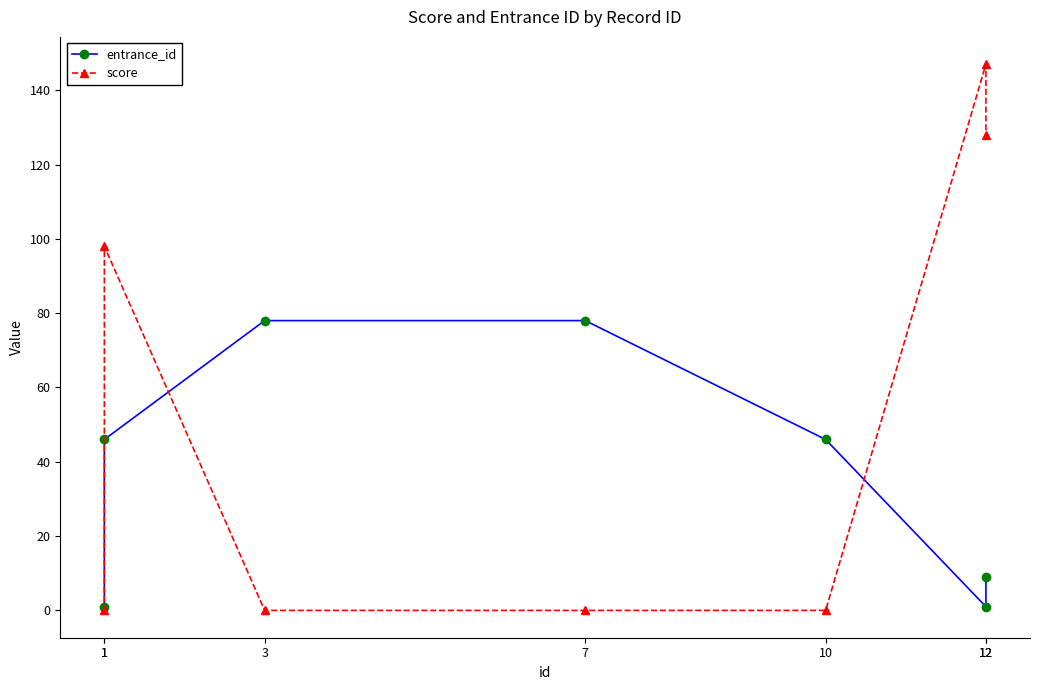

Between which two adjacent categories do score and entrance_id first intersect?

1 and 1